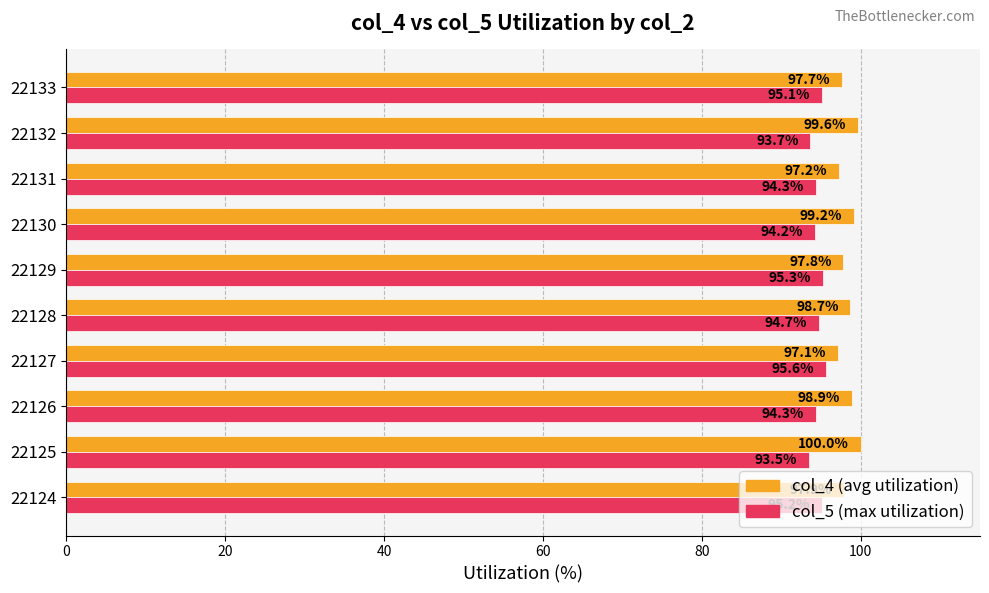

What is the total value across all series at 22130?

193.4